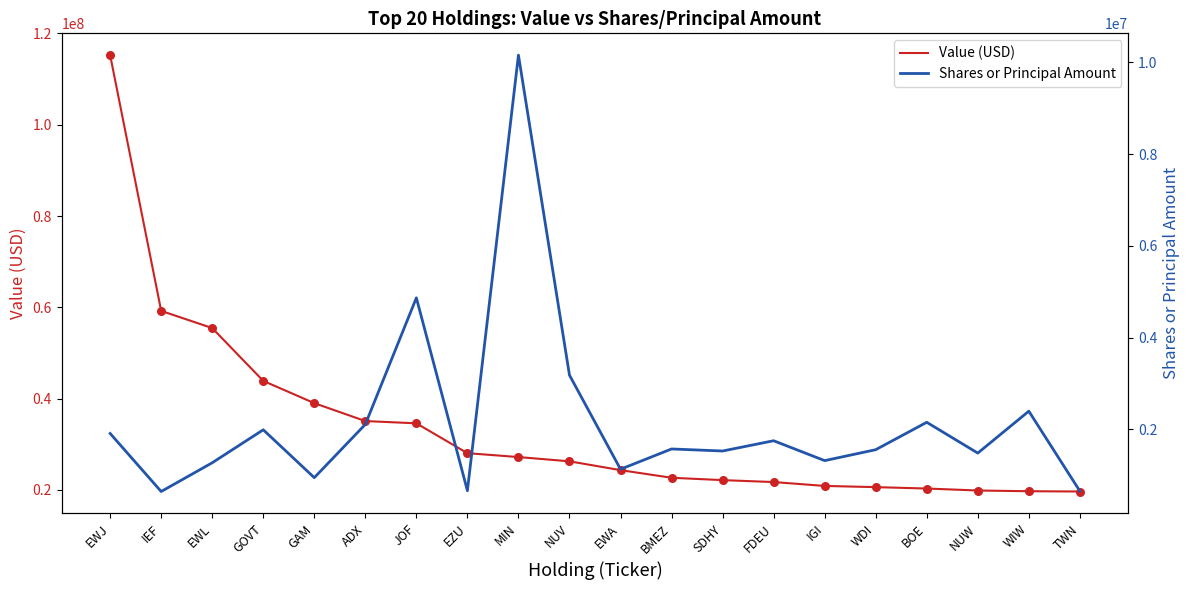

Which series contains the lowest Y value?

Shares or Principal Amount